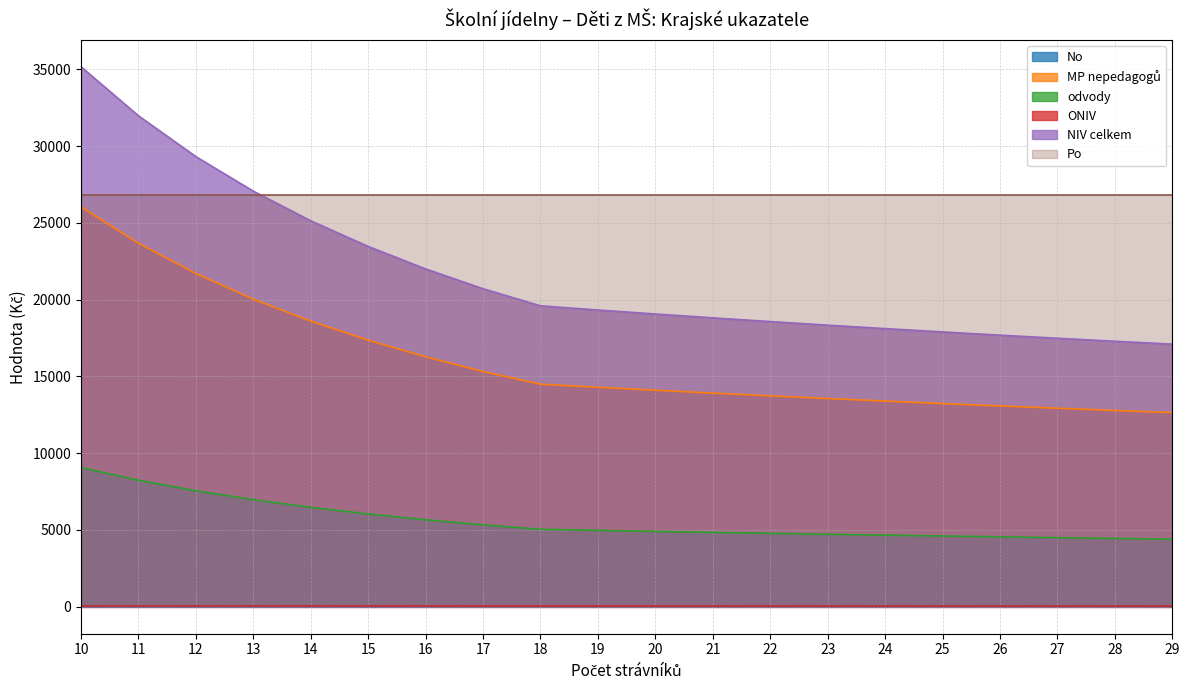

What is the difference between the second highest and second lowest values in the odvody series?

3791.8